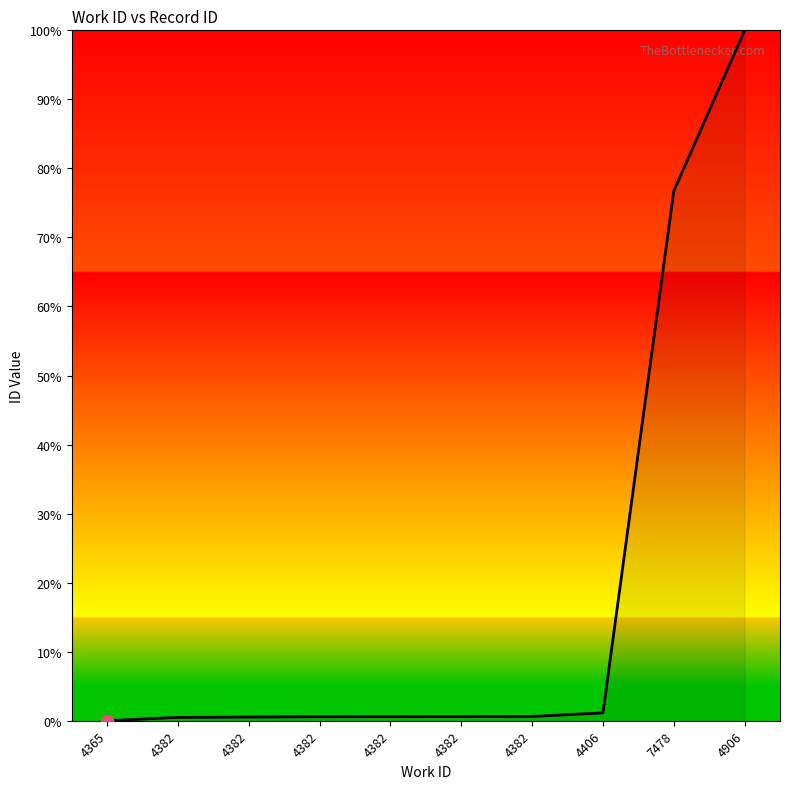

Between 4382 and 4382, which is larger?

4382